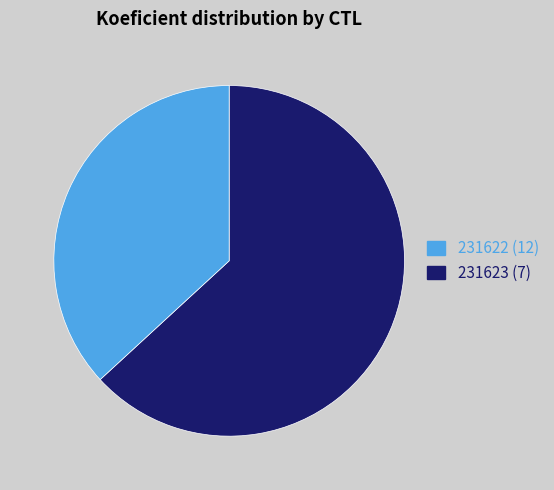

Rank the categories by value from highest to lowest.

231622, 231623